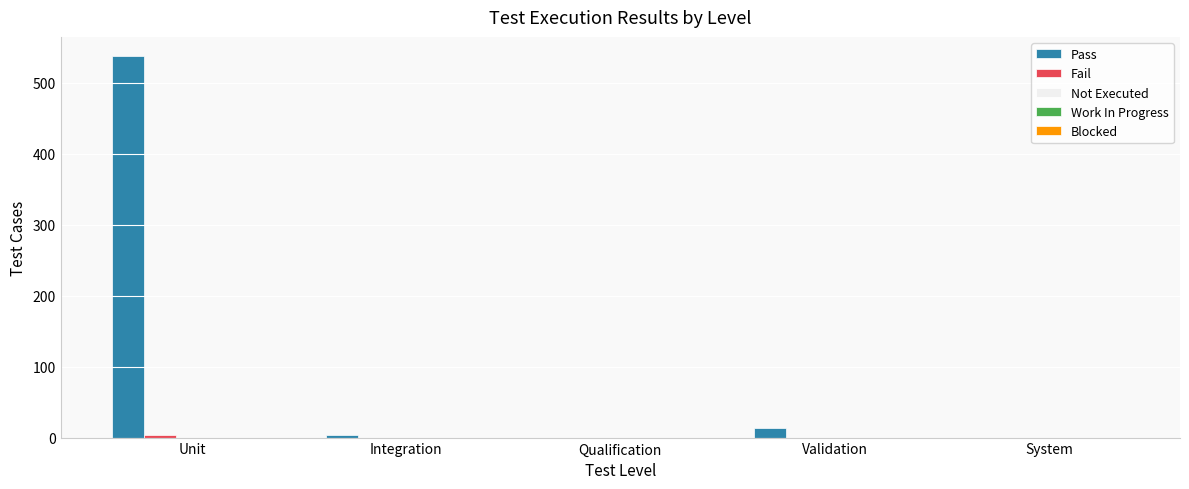

What is the maximum value shown in the chart?

538